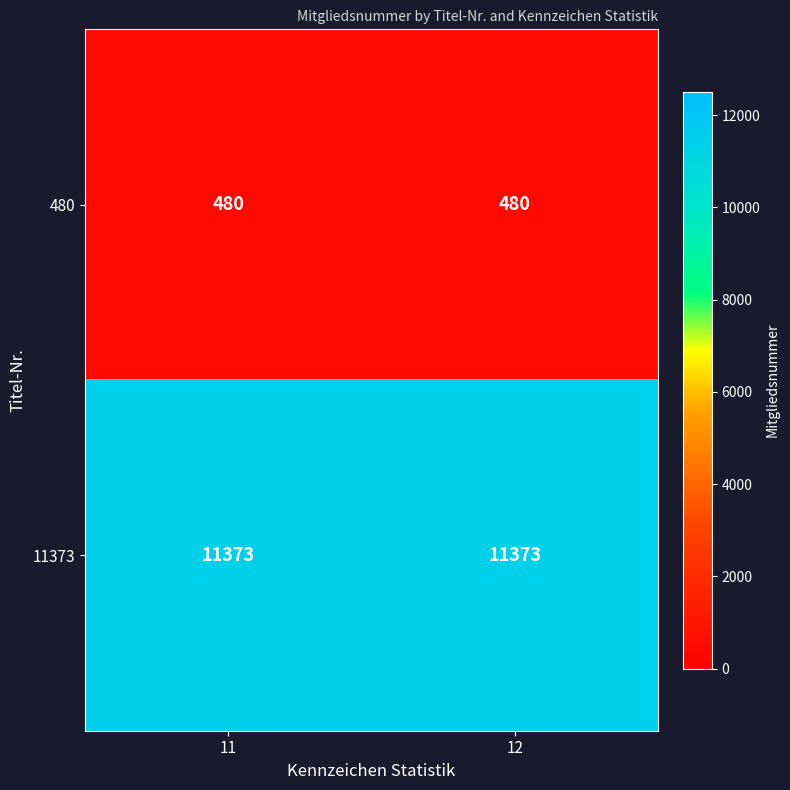

What is the spread (max minus min) of values at 12?

10893